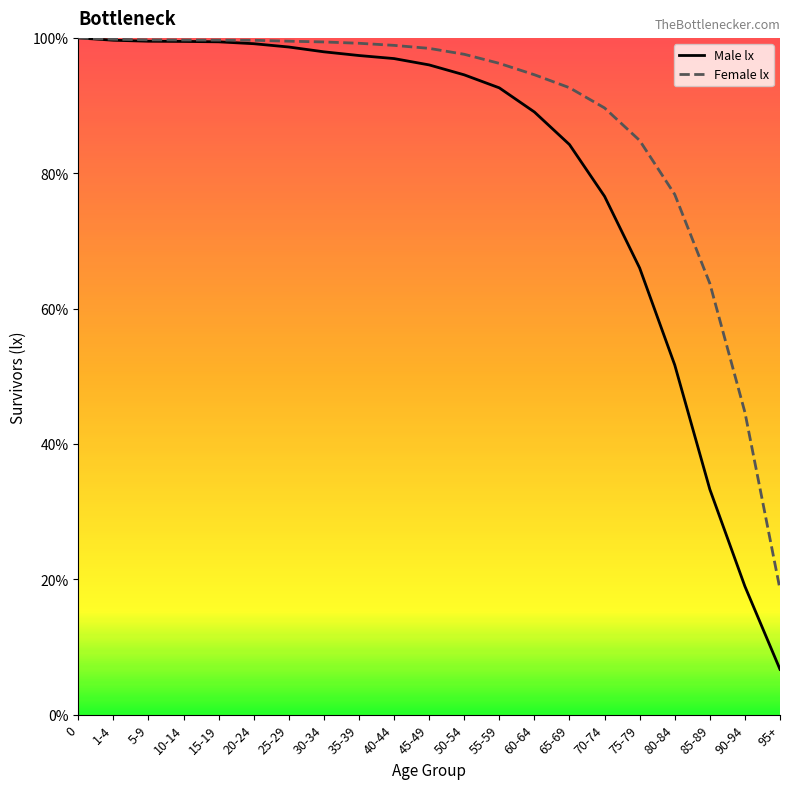

The value of Female lx at 1-4 is 99800. True or false?

True